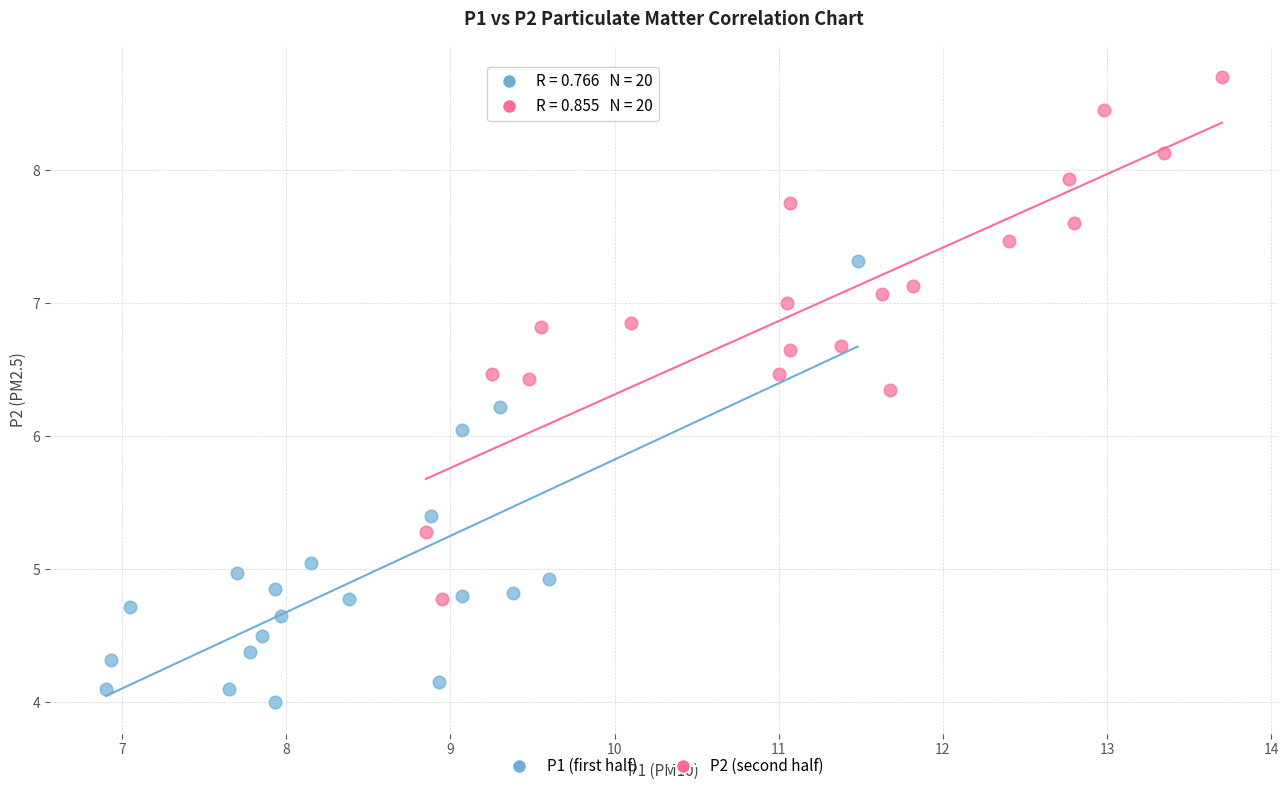

Which series reaches the maximum Y coordinate?

P2 (second half)